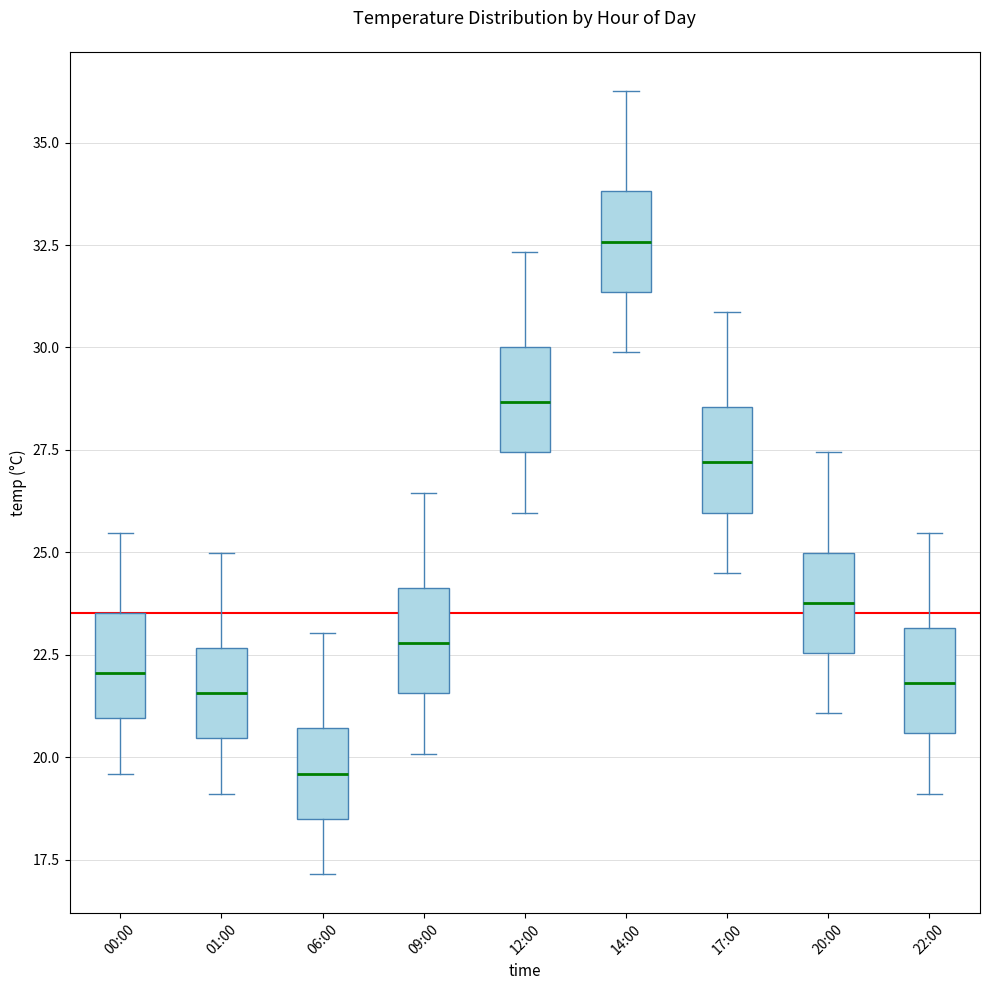

Which box has the highest median line?

14:00